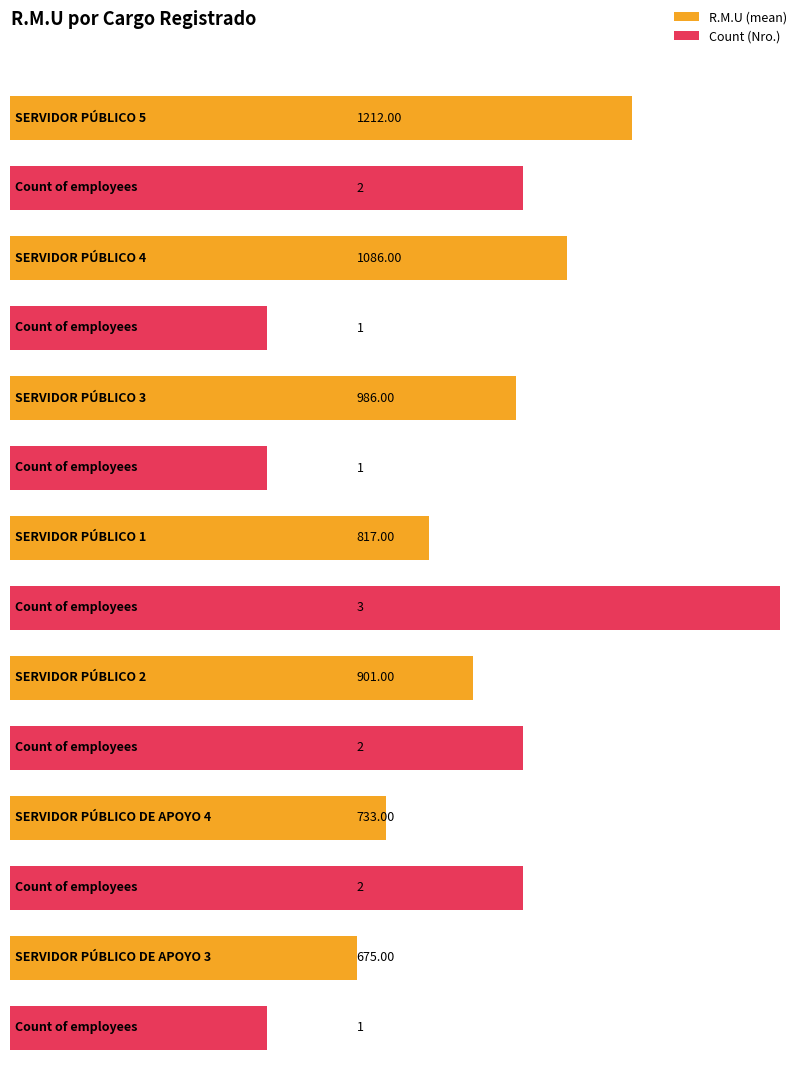

True or false: R.M.U has a value of 675 at SERVIDOR PÚBLICO DE APOYO 3.

True